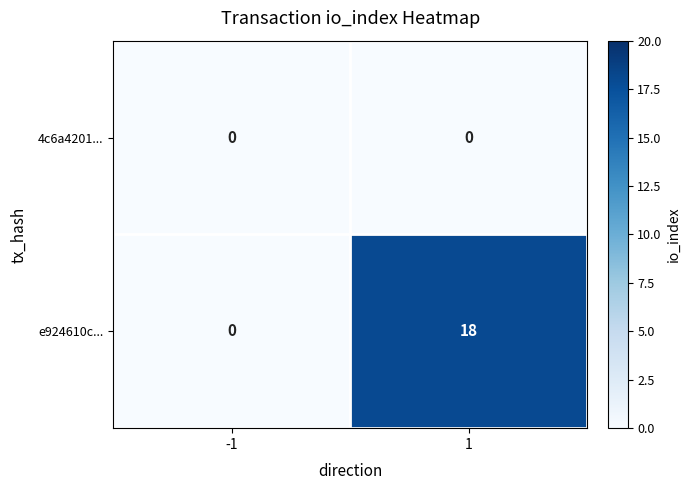

What is the maximum value shown in the chart?

18